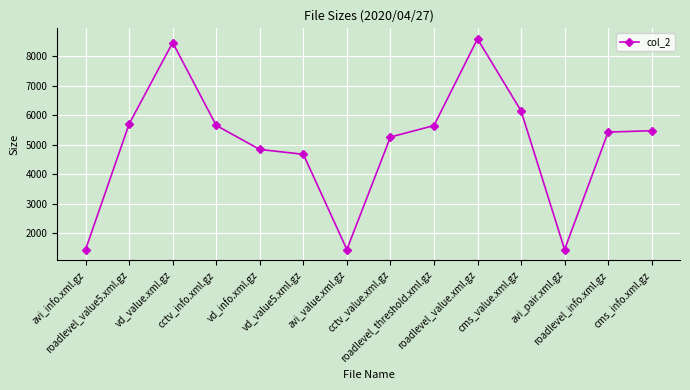

What is the minimum value shown in the chart?

1455